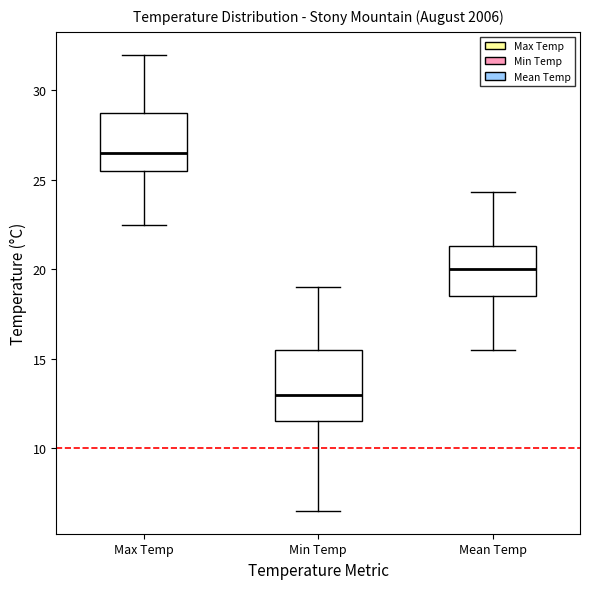

Comparing the boxes themselves (not the whiskers), which one is the tallest?

Min Temp